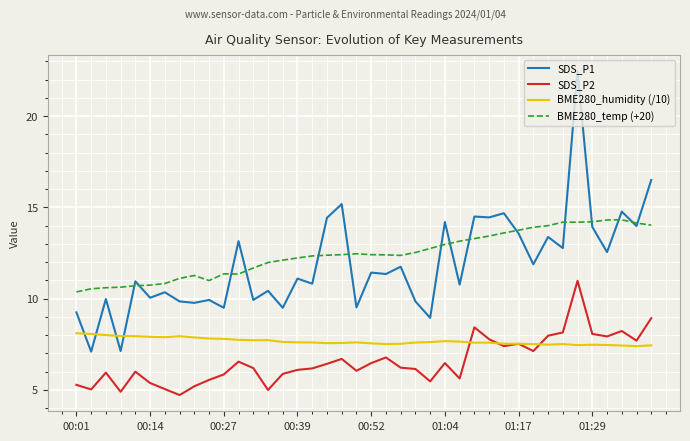

What is the minimum value for BME280_humidity (/10)?

7.4